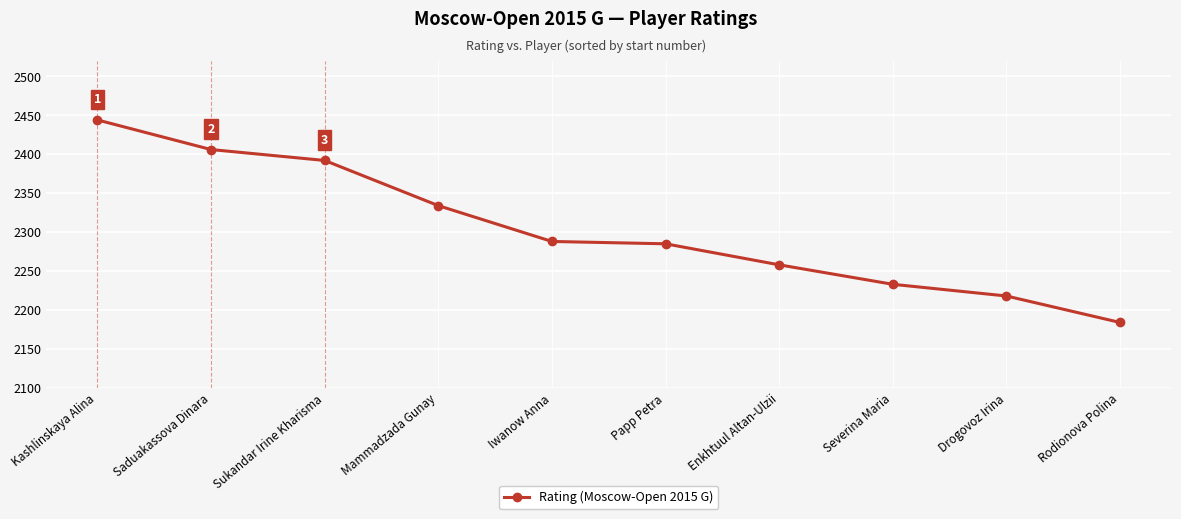

True or false: the data shows 3848 at Sukandar Irine Kharisma.

False